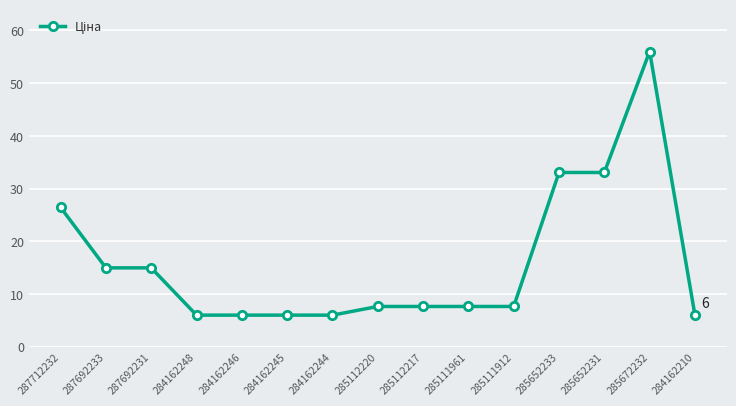

Where does the data first go above 7?

287712232